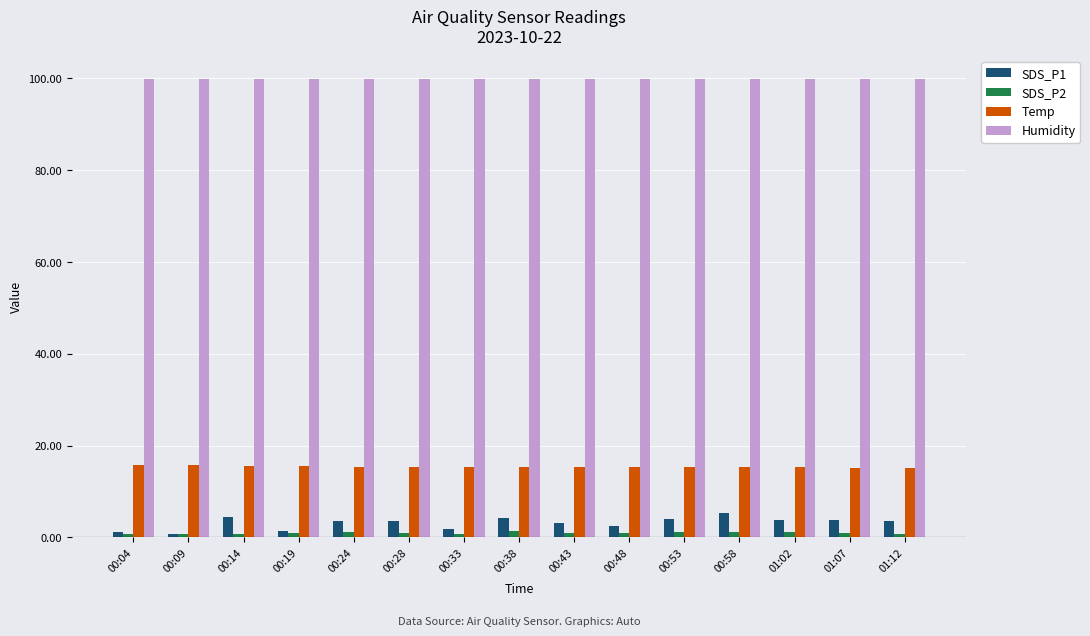

Read the SDS_P2 value at 00:38.

1.4